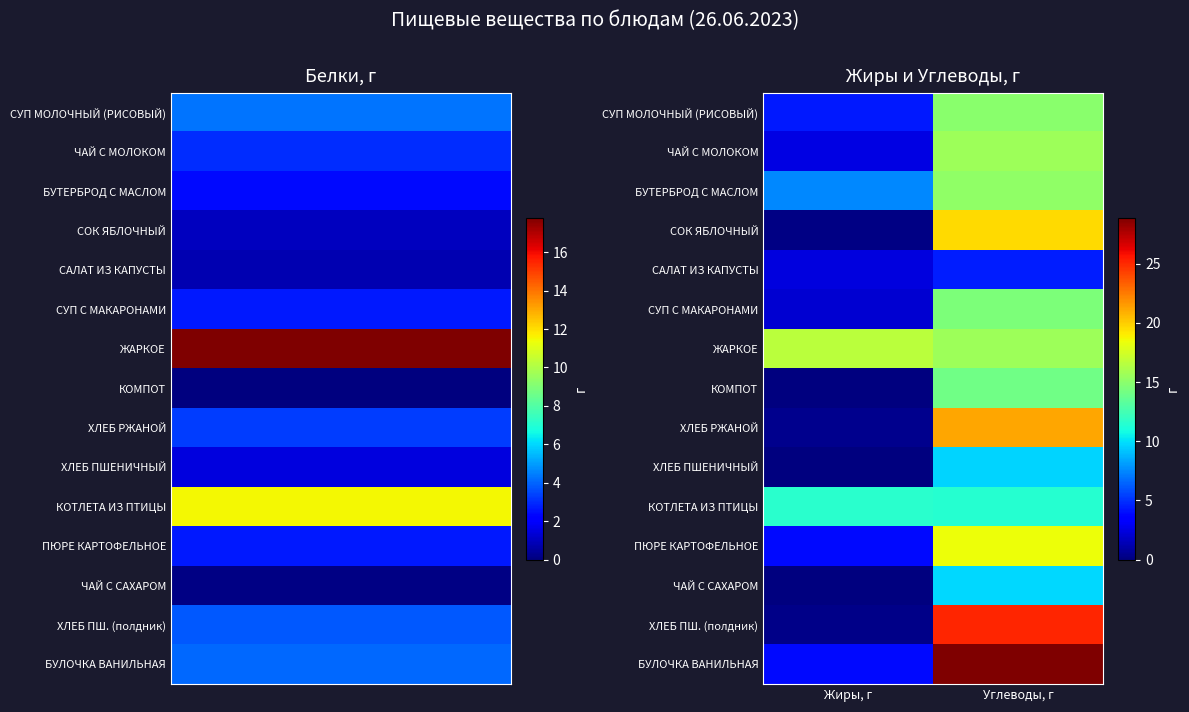

At which category does the chart reach its minimum across all series?

Жиры, г